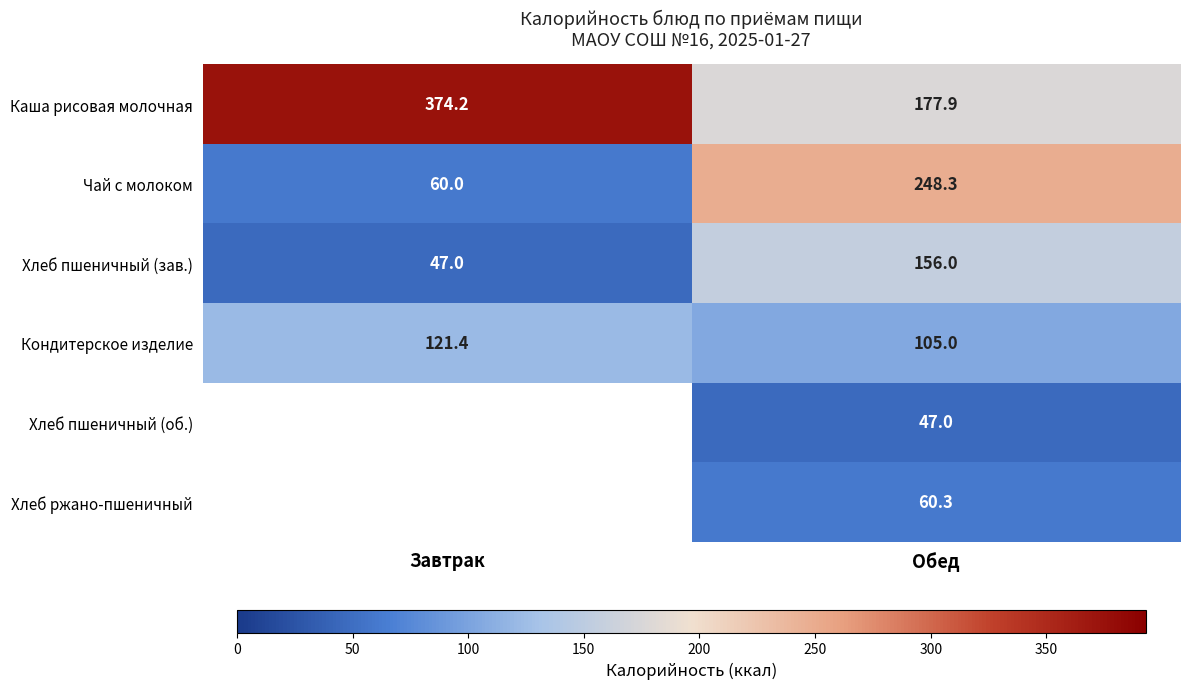

What is the sum of all Каша рисовая молочная values?

552.1